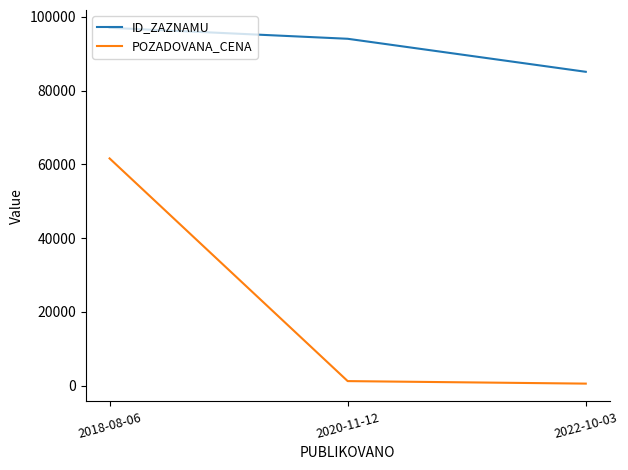

How many series are shown in this chart?

2